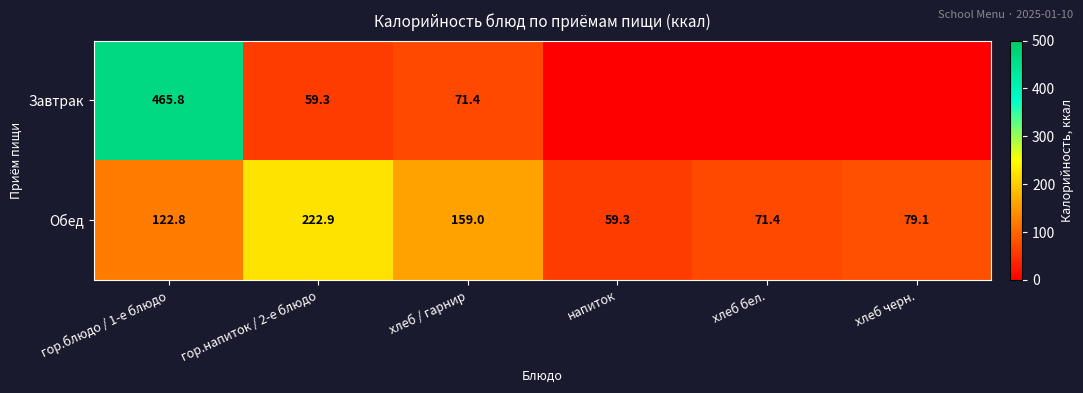

What is the average value of the Обед series?

119.1